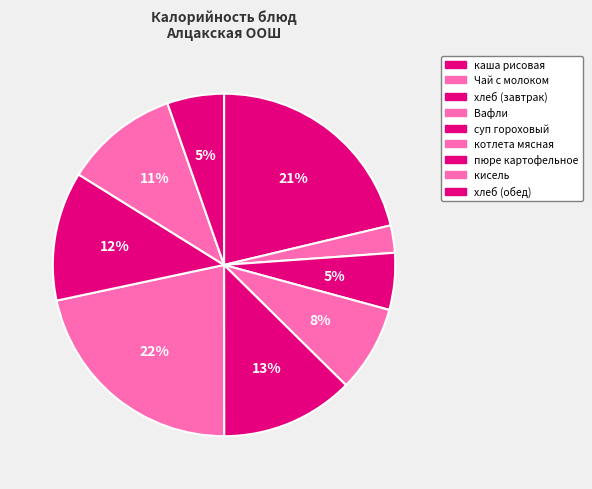

Which slice is the smallest?

Чай с молоком